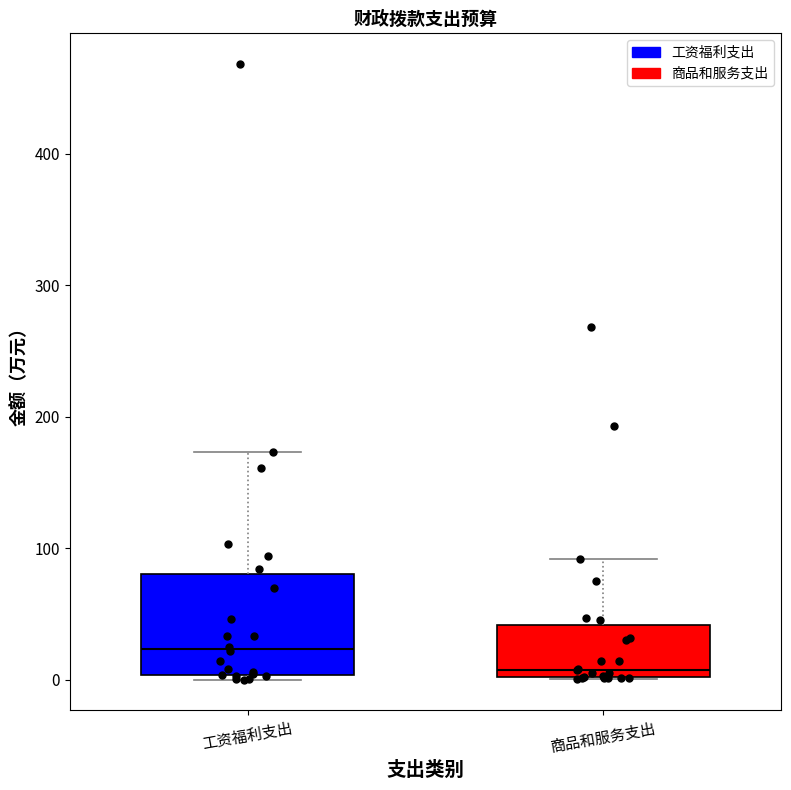

Reading left to right, transcribe this box plot: for each box, give where its median line is, the range the box spans, and where its two whiskers end, as read against the y-axis. The values are not printed on the chart, so give them approximately, as read against the axis.

工资福利支出: median 20, box 0 to 80, whiskers 0 (just below the box's lower edge) to 170
商品和服务支出: median 10, box 0 to 40, whiskers 0 to 90